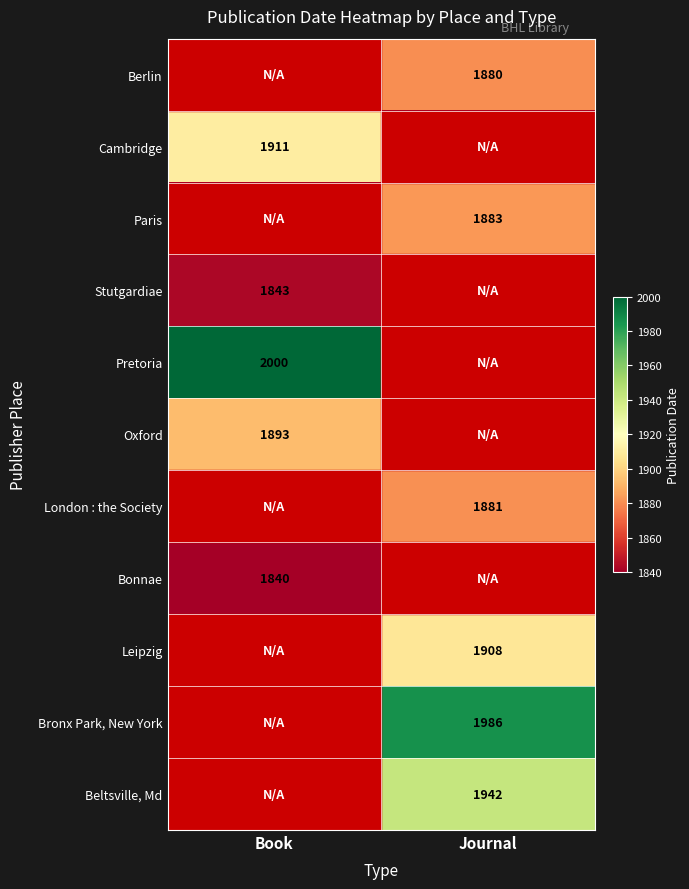

At which category is the sum across all series the highest?

Journal